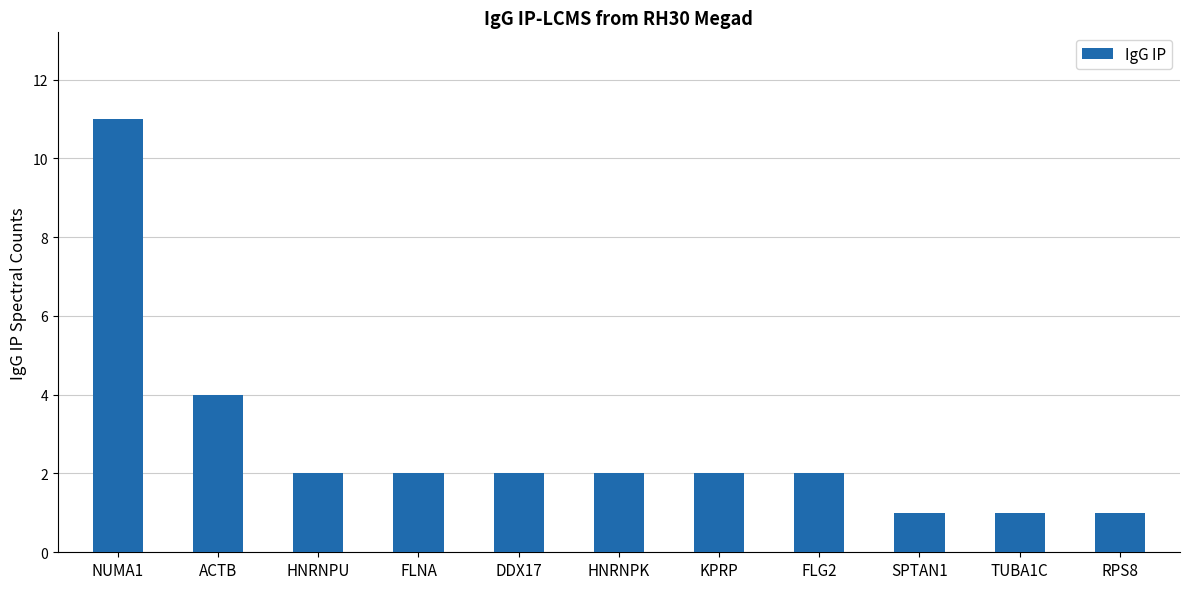

Which has a higher value, HNRNPK or NUMA1?

NUMA1